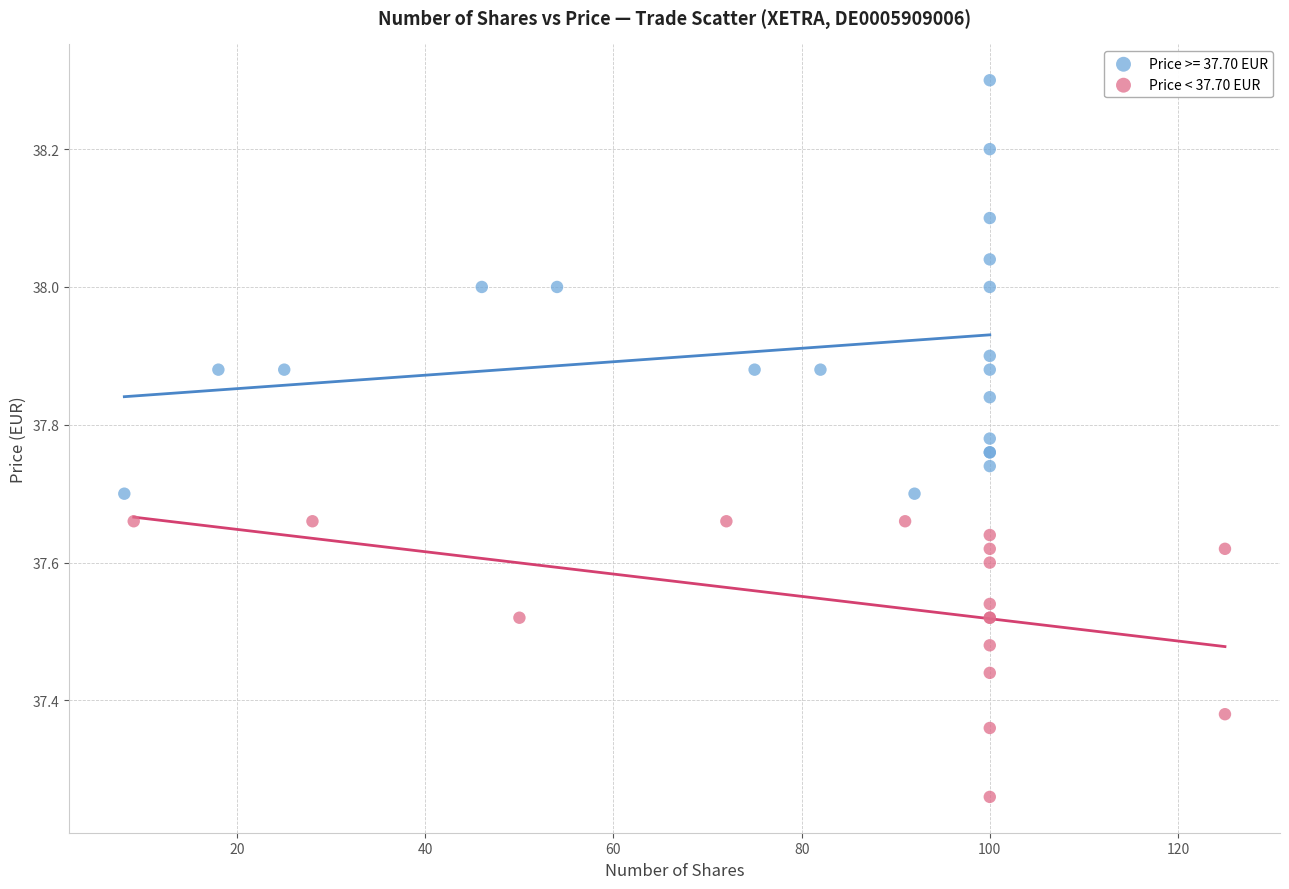

Which series has the widest spread of Y values?

Price >= 37.70 EUR